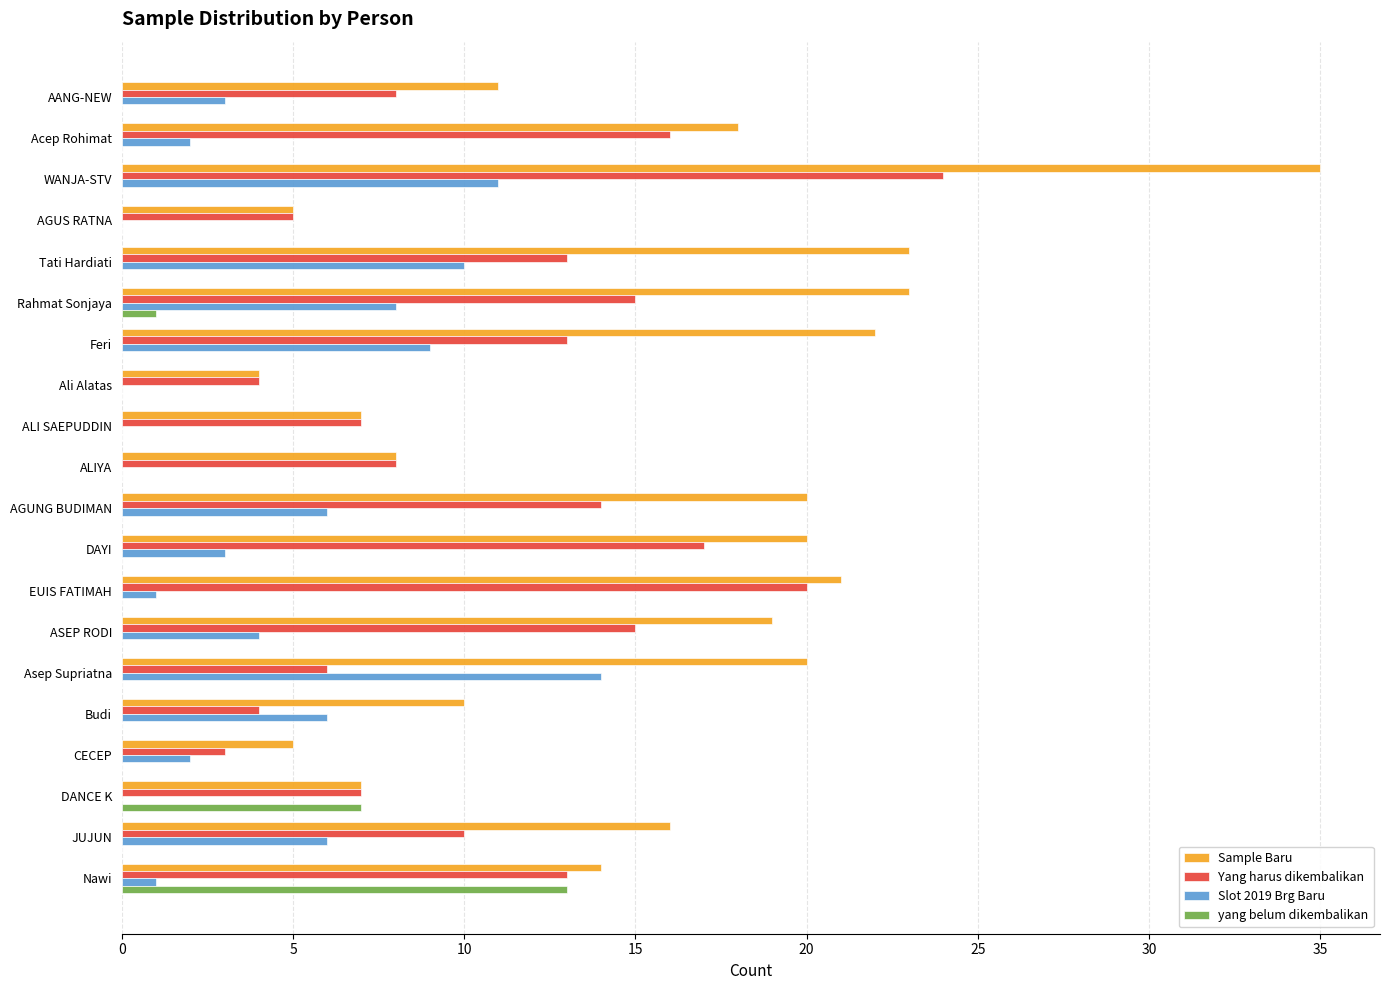

Between AANG-NEW and ASEP RODI, which series saw the biggest shift?

Sample Baru